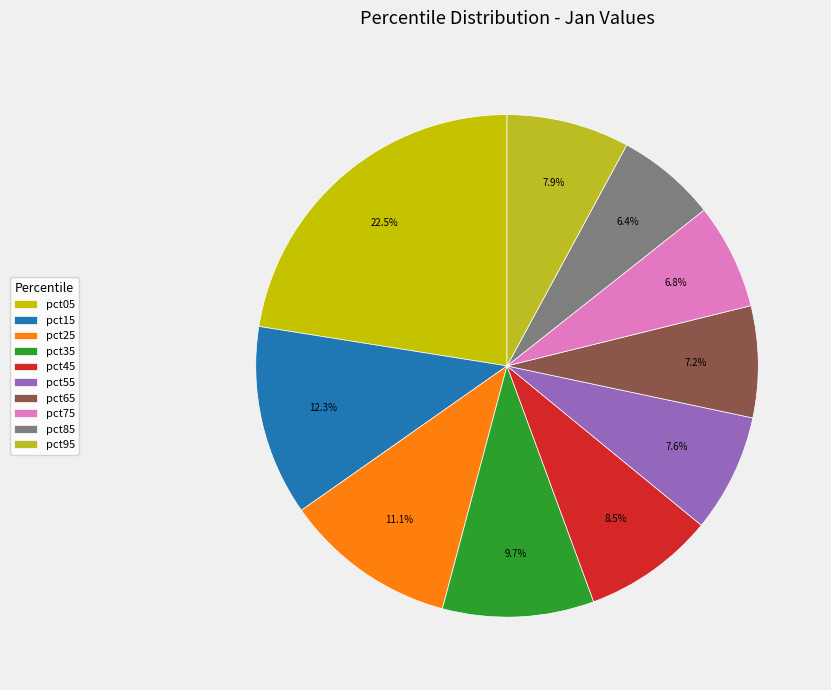

How many slices are in this pie chart?

10